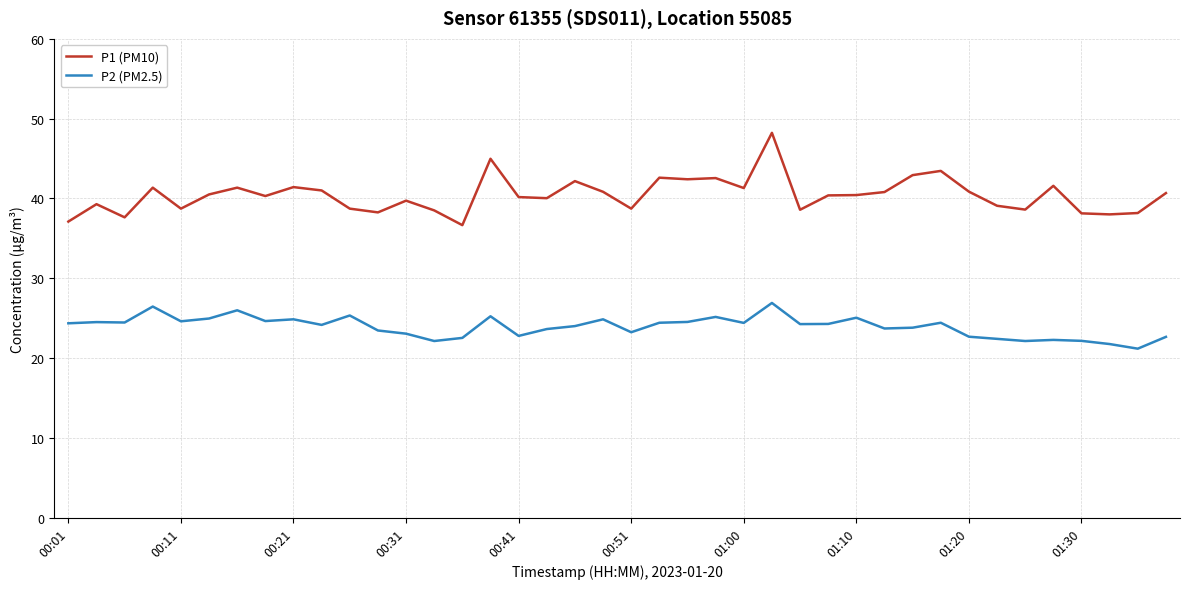

Rank the series by their average value, from highest to lowest.

P1 (PM10), P2 (PM2.5)